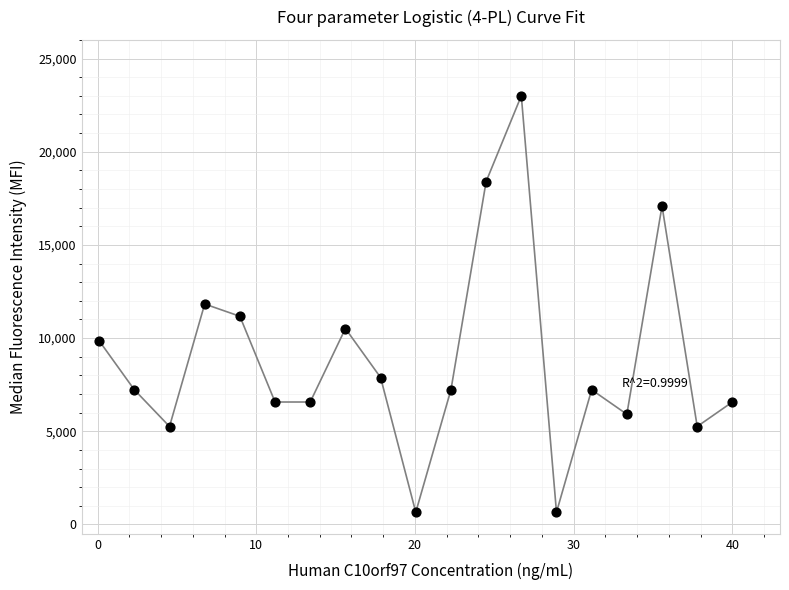

What is the range of X values (max minus min)?

39.9